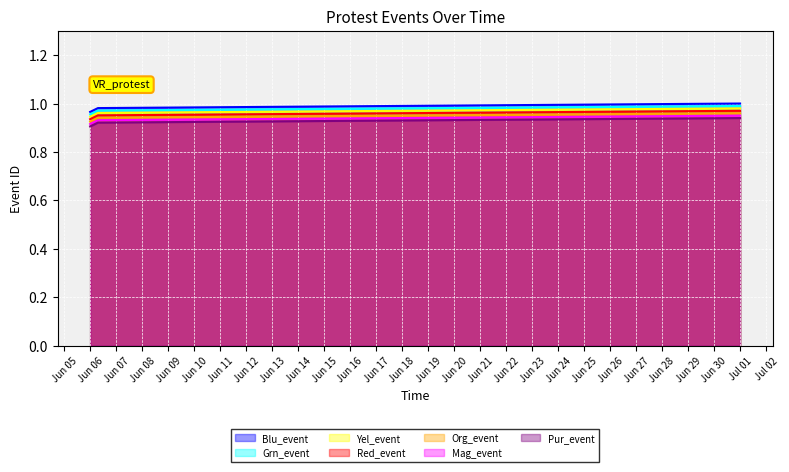

True or false: Blu_event has a value of 1.3 at Jun 06.

False